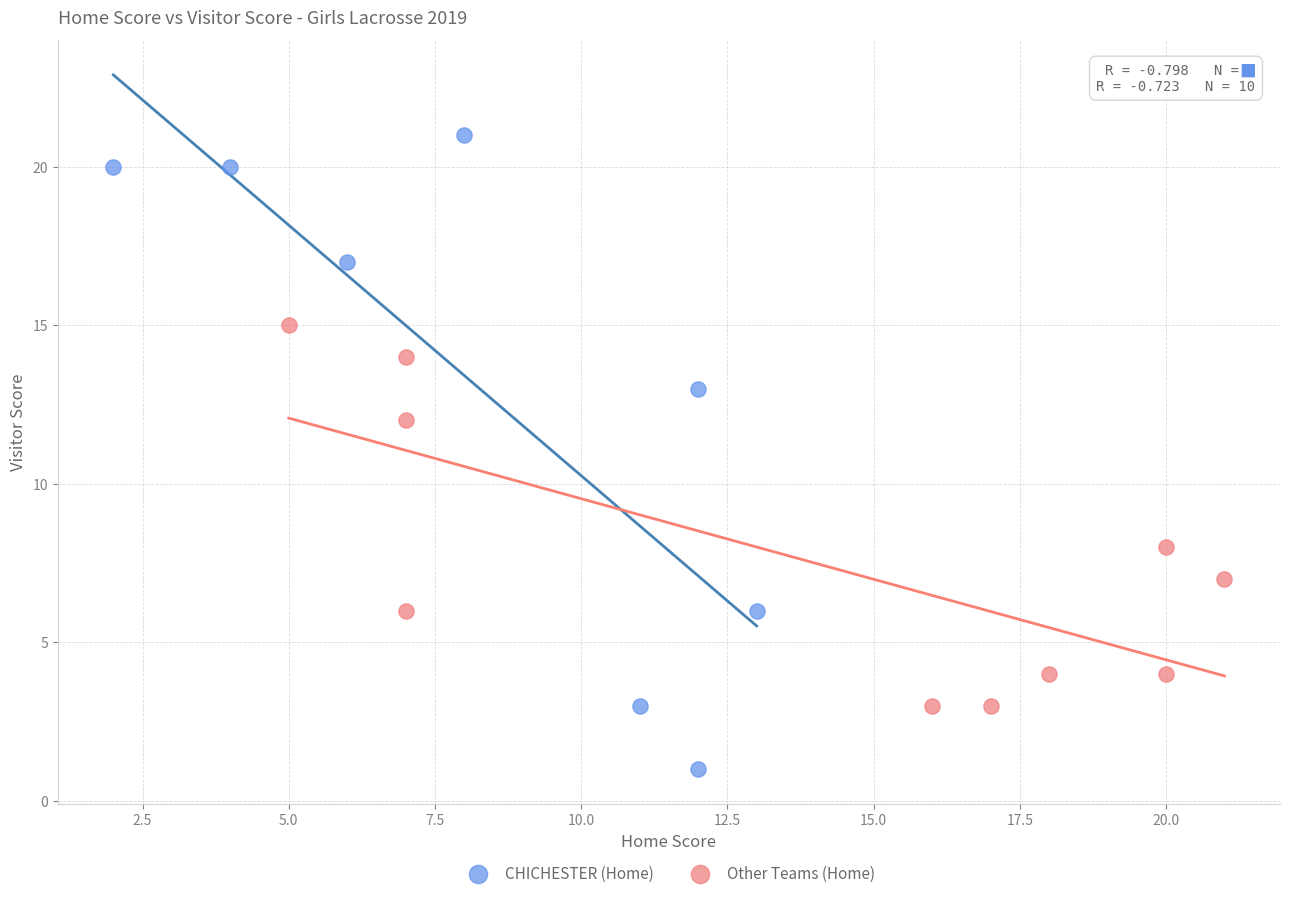

Which series has the largest Y range (max minus min)?

CHICHESTER (Home)